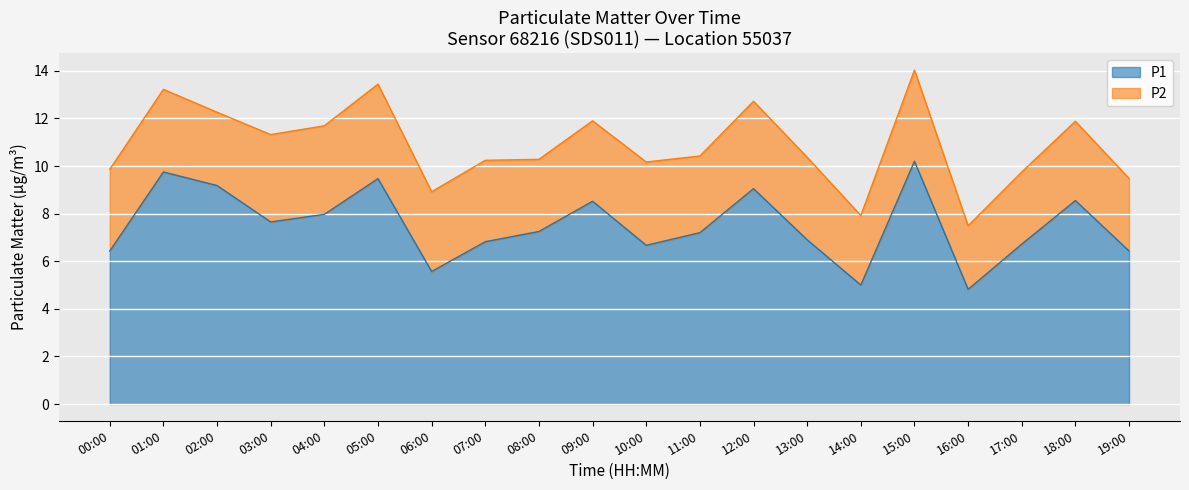

What is the change in value from 00:00 to 06:00?

-0.9